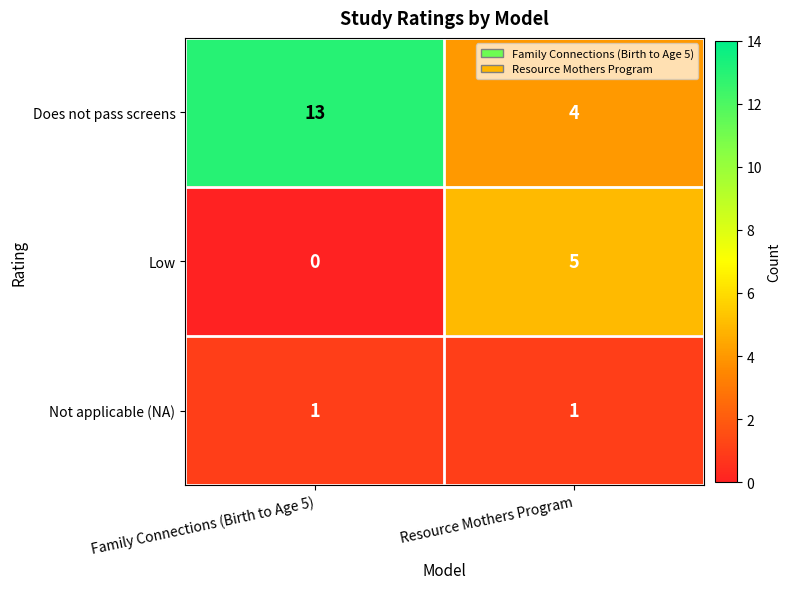

What is the total value across all series at Family Connections (Birth to Age 5)?

14